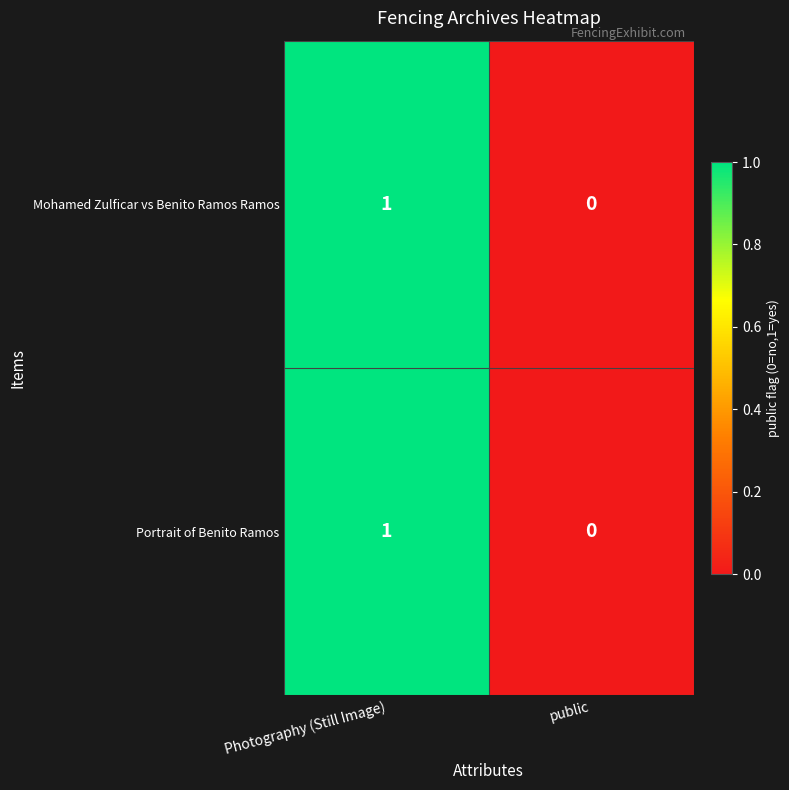

Rank the categories by Portrait of Benito Ramos value from lowest to highest.

public, Photography (Still Image)